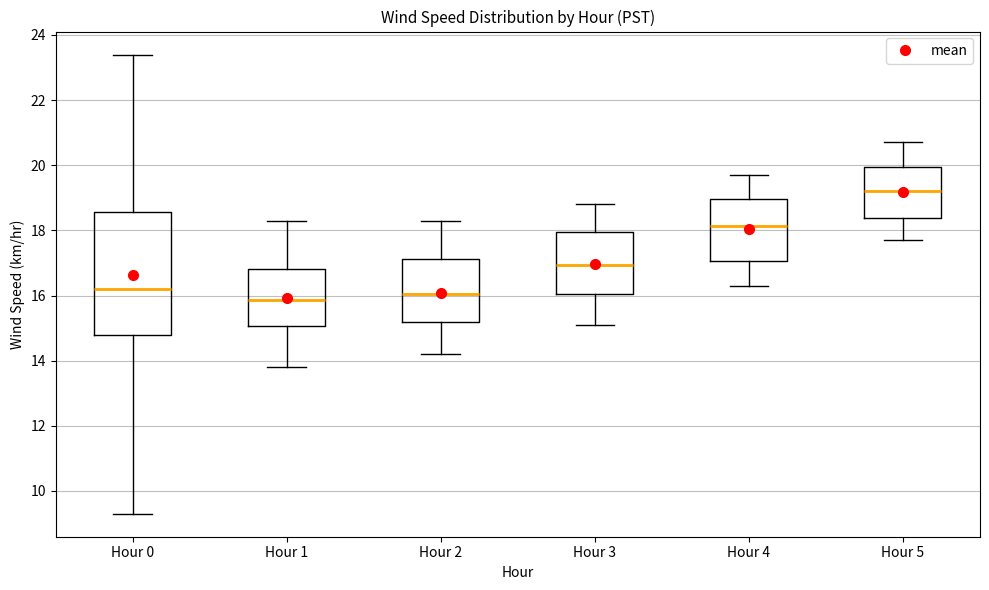

Which box is the tallest, from its lower edge to its upper edge?

Hour 0